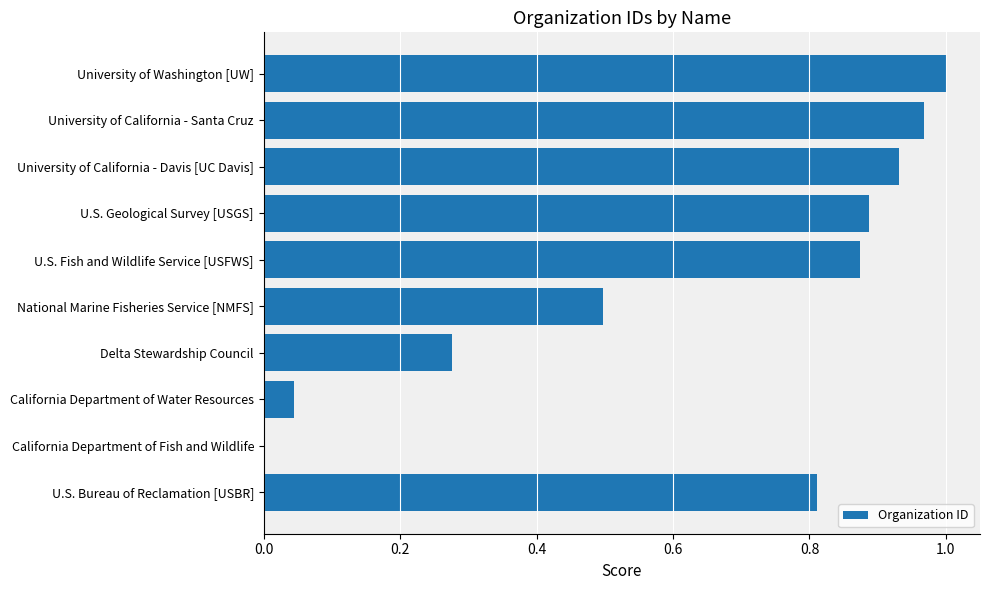

How many values are above zero?

9